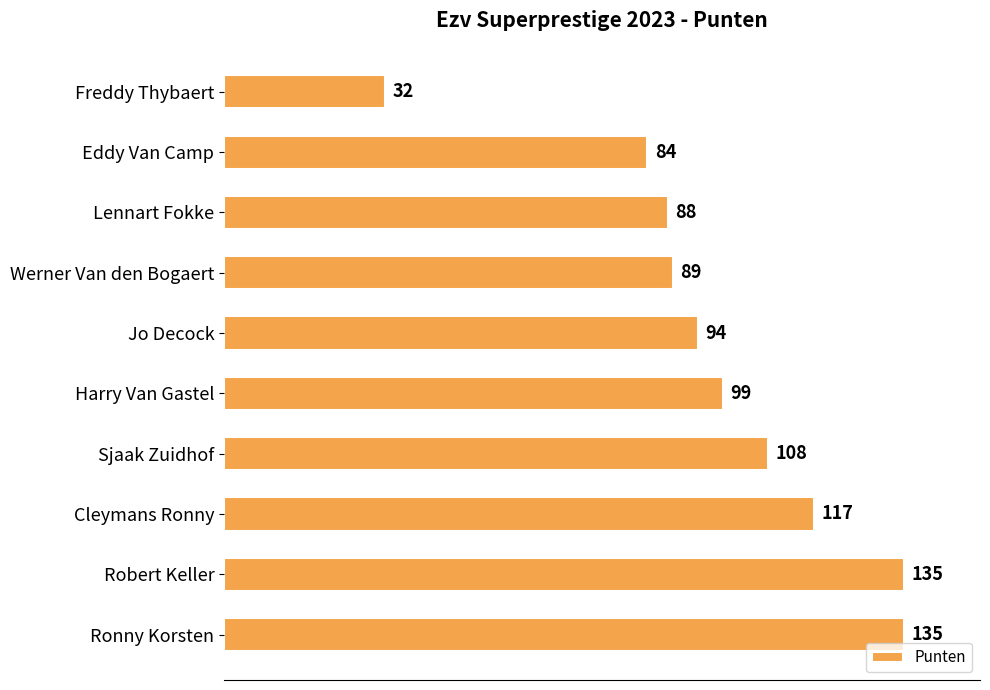

What is the label of the 6th bar from the bottom?

Jo Decock